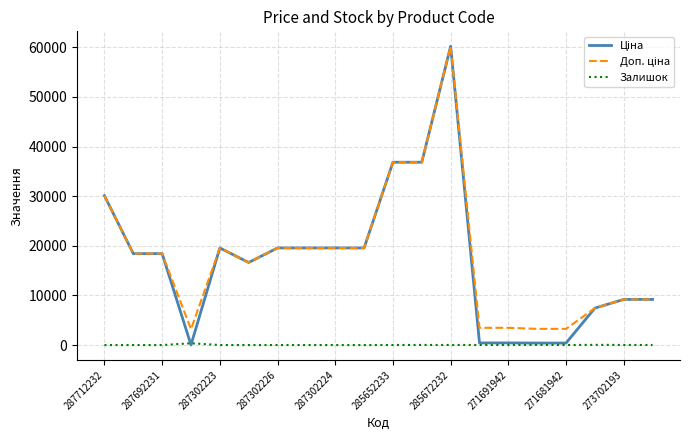

What is the maximum value shown in the chart?

60205.6